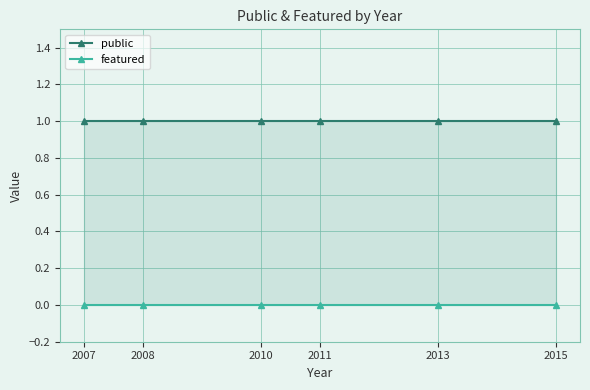

Between 2013 and 2015, which is larger?

2013